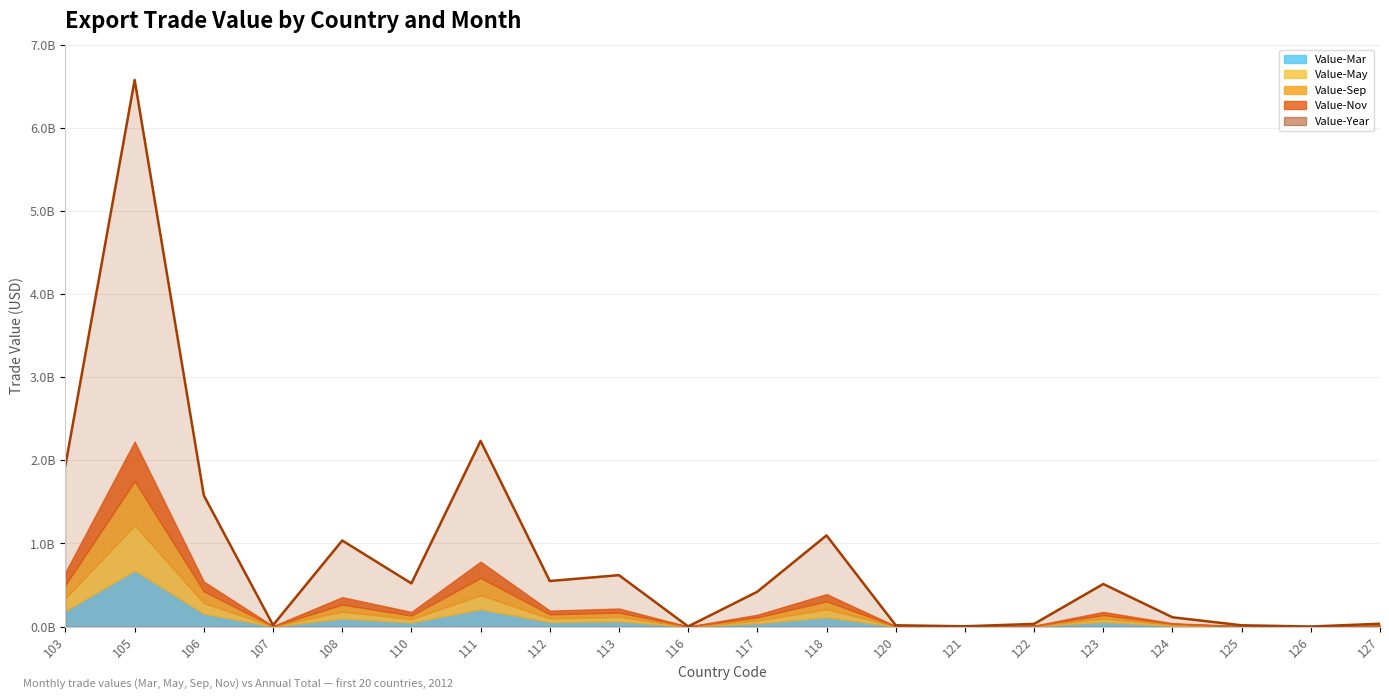

What is the difference between the second highest and minimum values in the Value-Sep series?

206089242